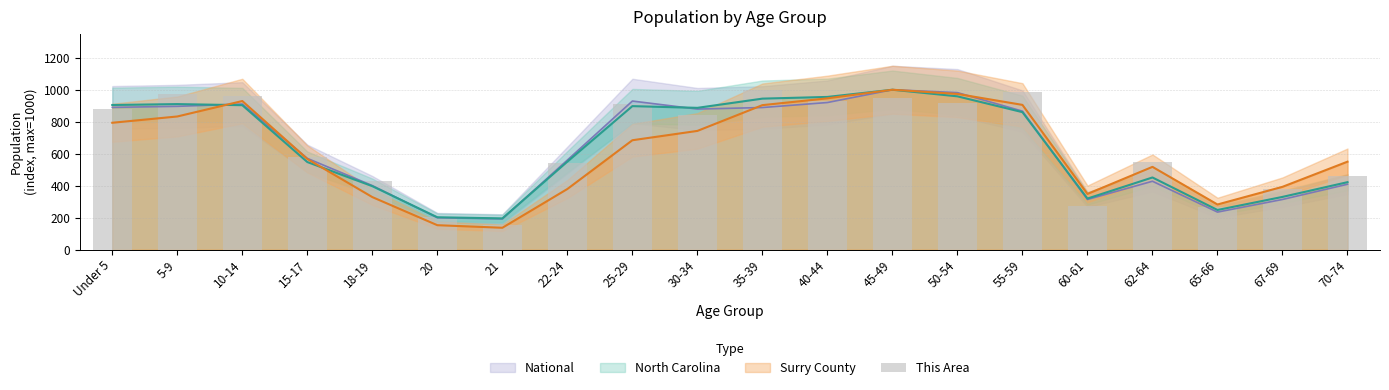

What is the label of the 13th bar from the left?

45-49